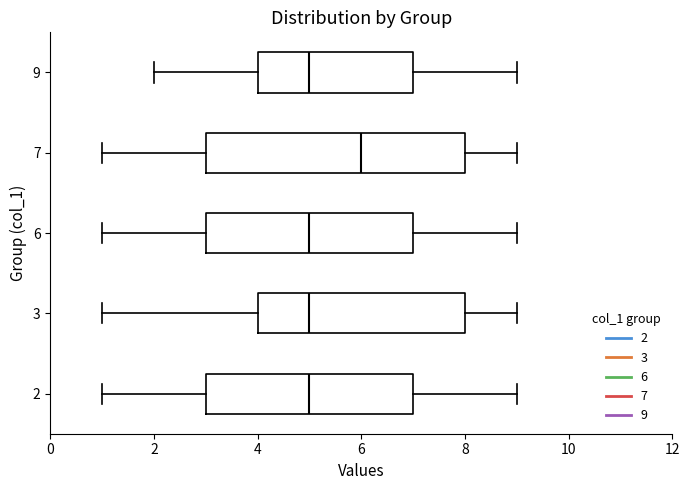

Reading bottom to top, read every box against the x-axis: the position of its median line, the range the box covers, and the ends of its whiskers. The values are not printed on the chart, so give them approximately, as read against the axis.

2: median 5, box 3 to 7, whiskers 1 to 9
3: median 5, box 4 to 8, whiskers 1 to 9
6: median 5, box 3 to 7, whiskers 1 to 9
7: median 6, box 3 to 8, whiskers 1 to 9
9: median 5, box 4 to 7, whiskers 2 to 9